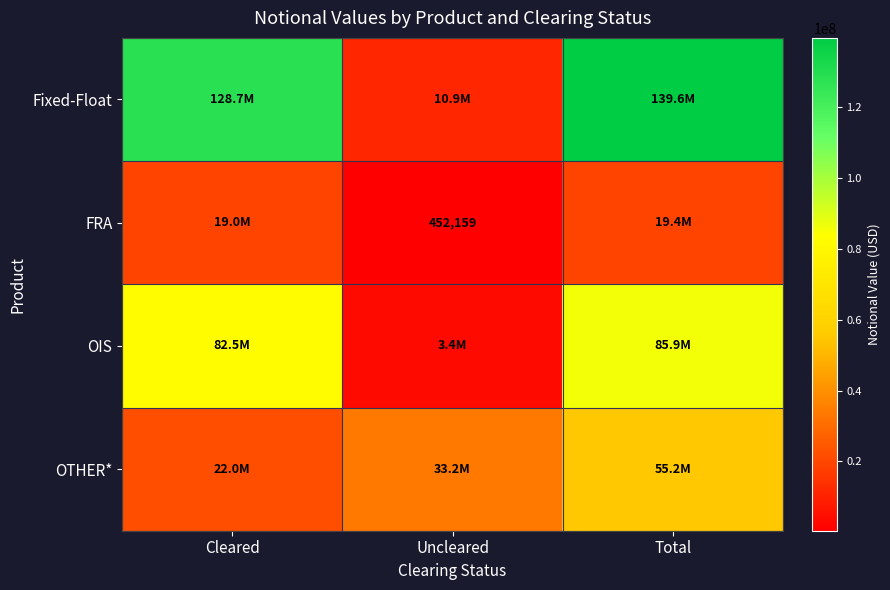

What is the spread (max minus min) of values at Cleared?

109703896